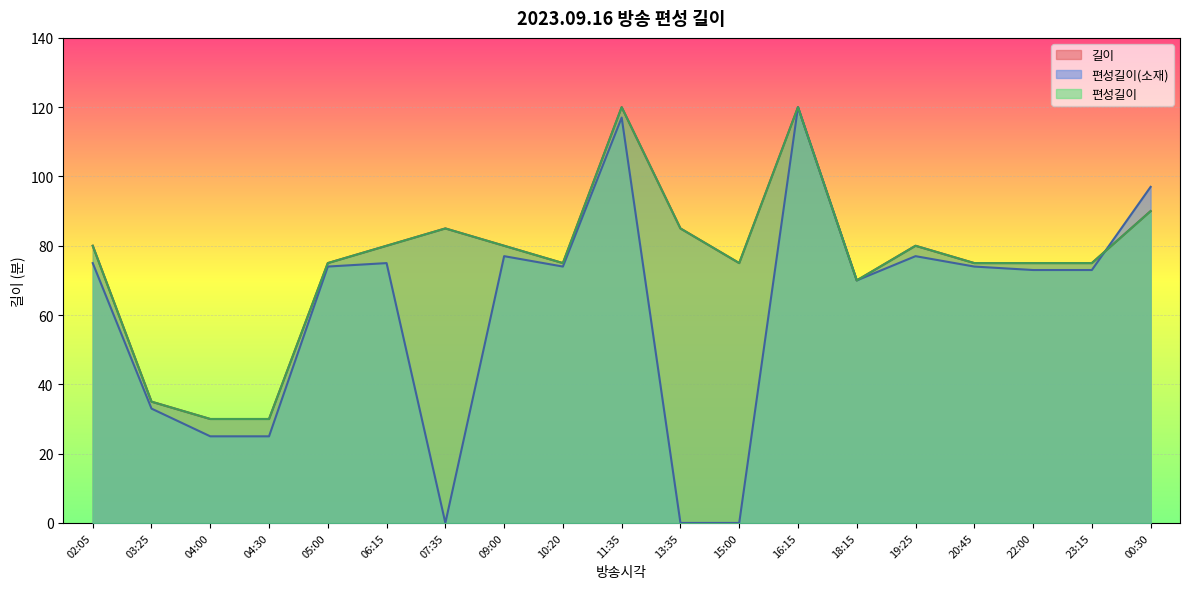

The value of 편성길이(소재) at 02:05 is 75. True or false?

True